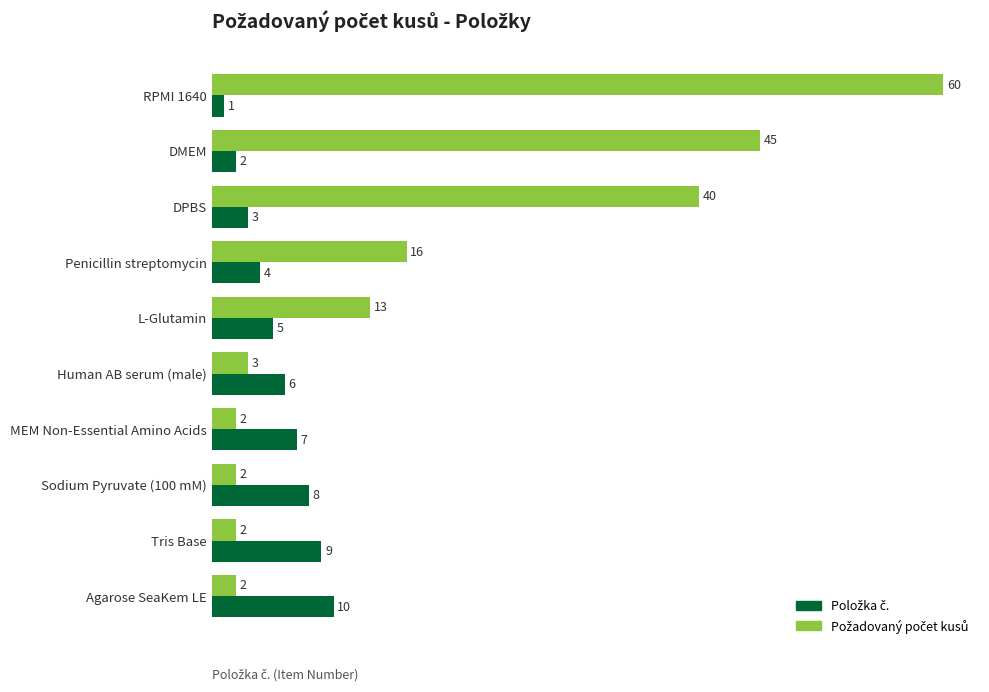

At how many categories does at least one series exceed 25?

3